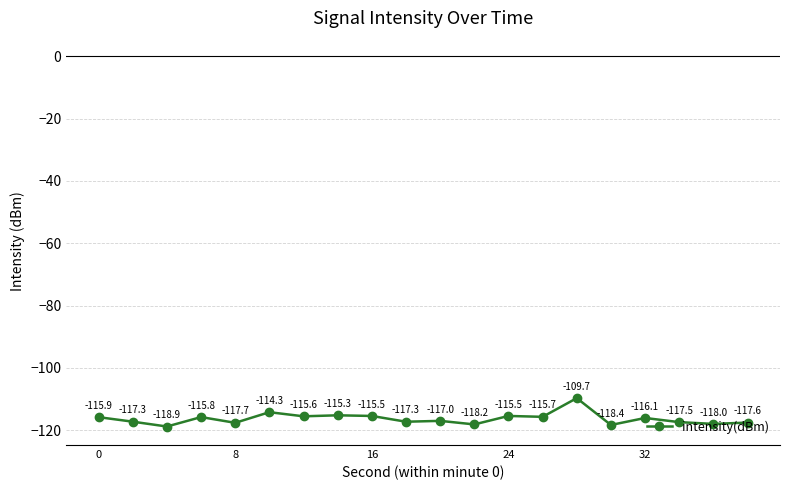

What is the greatest value displayed?

-109.7